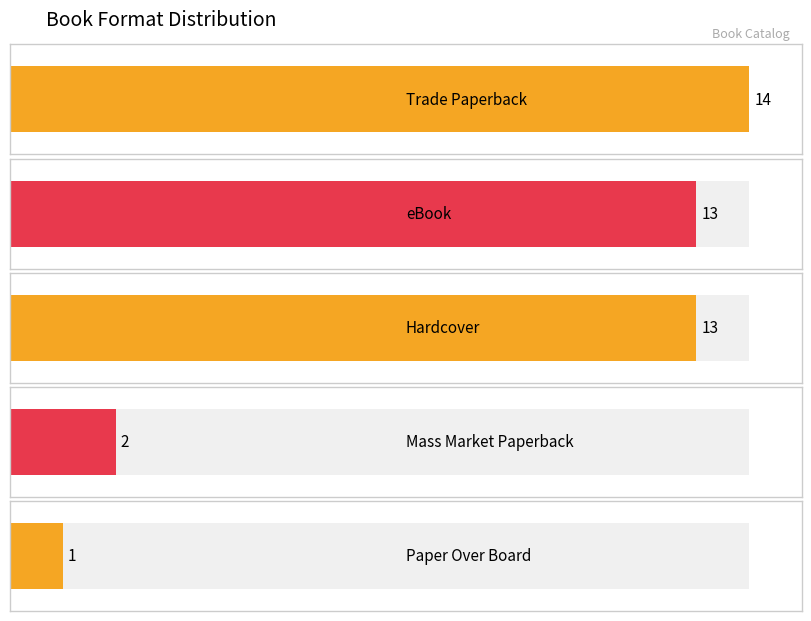

Which label corresponds to the largest value in the chart?

Trade Paperback